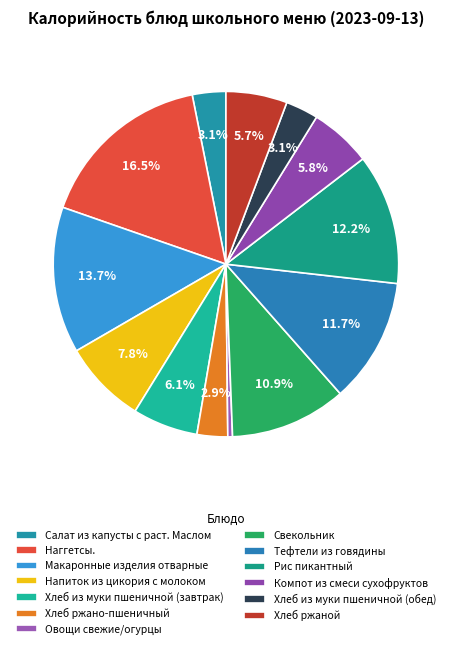

What percentage is the Хлеб ржаной slice, to the nearest percent?

6%